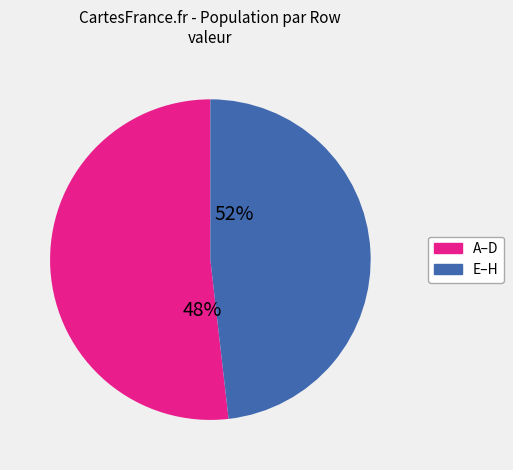

Which category has the biggest portion of the pie?

A